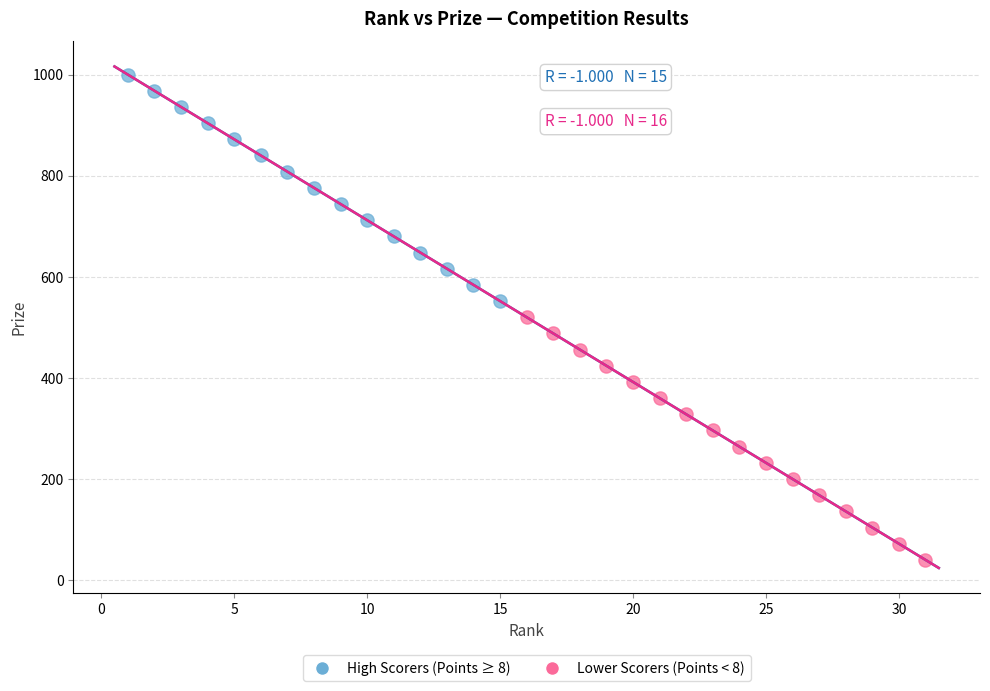

Which series reaches the maximum Y coordinate?

High Scorers (Points ≥ 8)